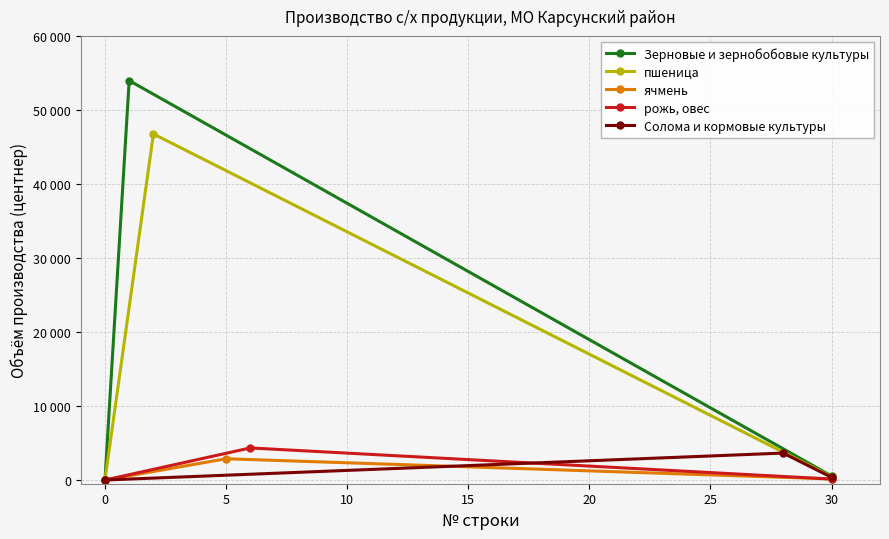

How many data points in Зерновые и зернобобовые культуры are less than 539?

1